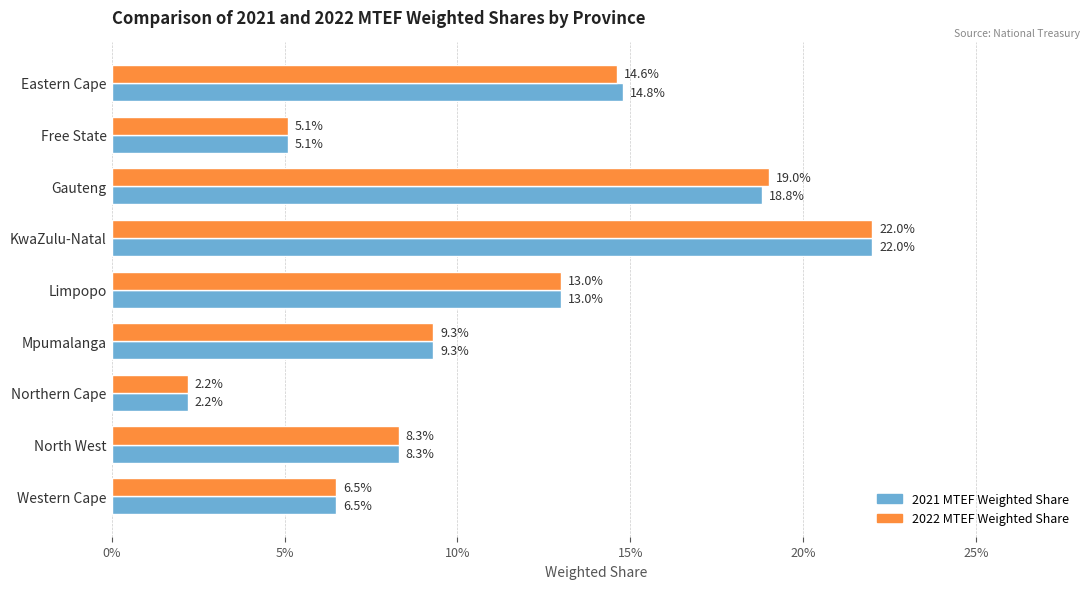

List the series in order of their peak value, highest first.

2021 MTEF Weighted Share, 2022 MTEF Weighted Share